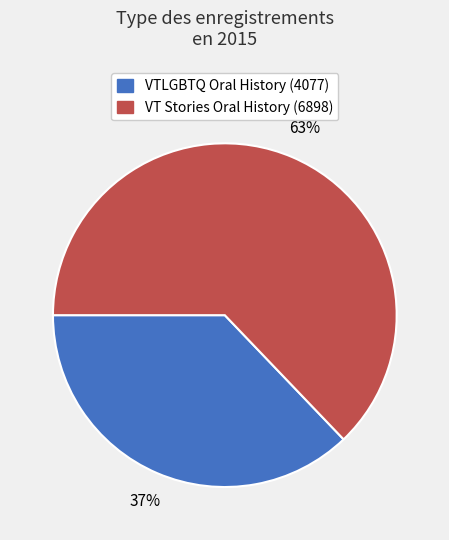

The VT Stories Oral History (6898) slice represents 74% of the pie. True or false?

False